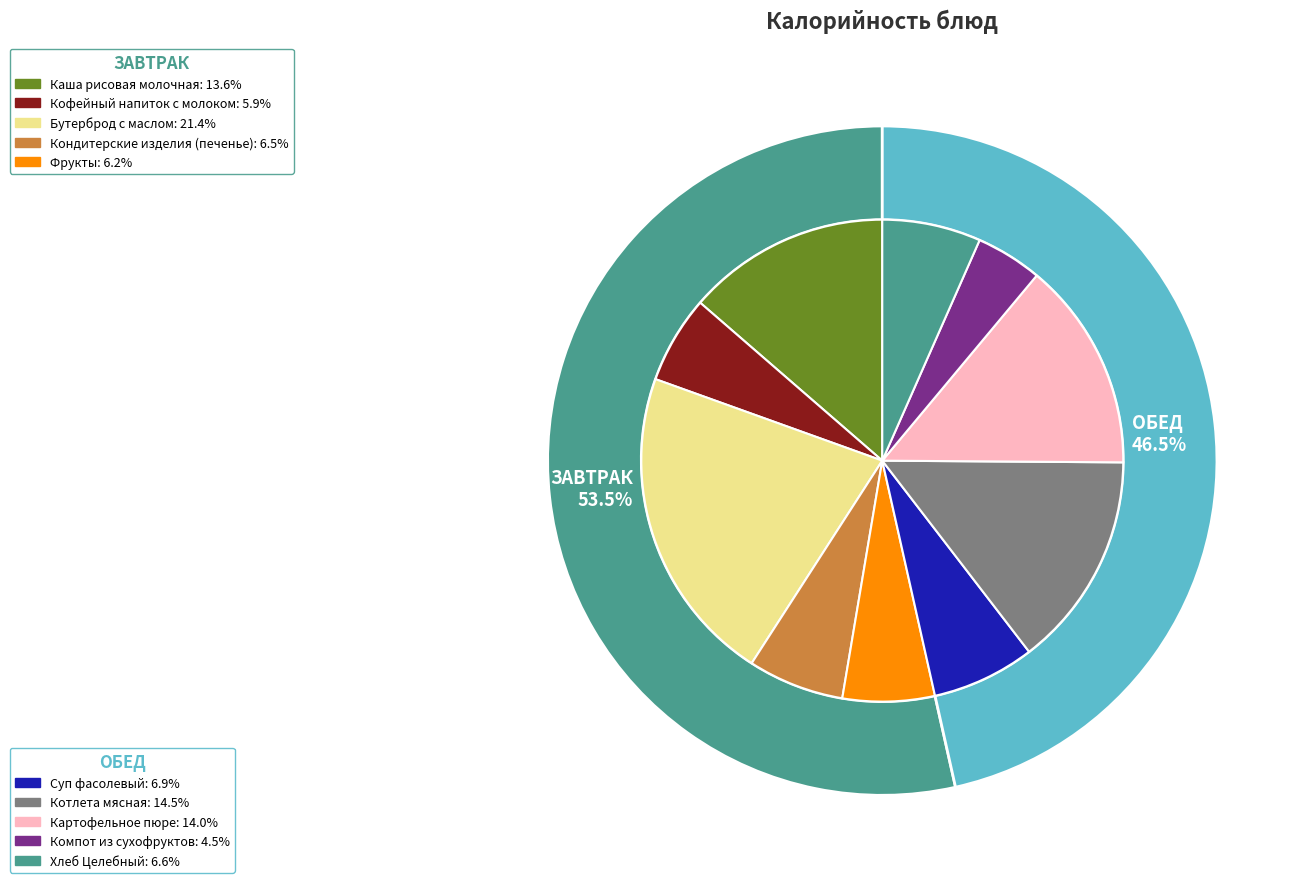

Does Компот из сухофруктов represent more than half of the total?

No